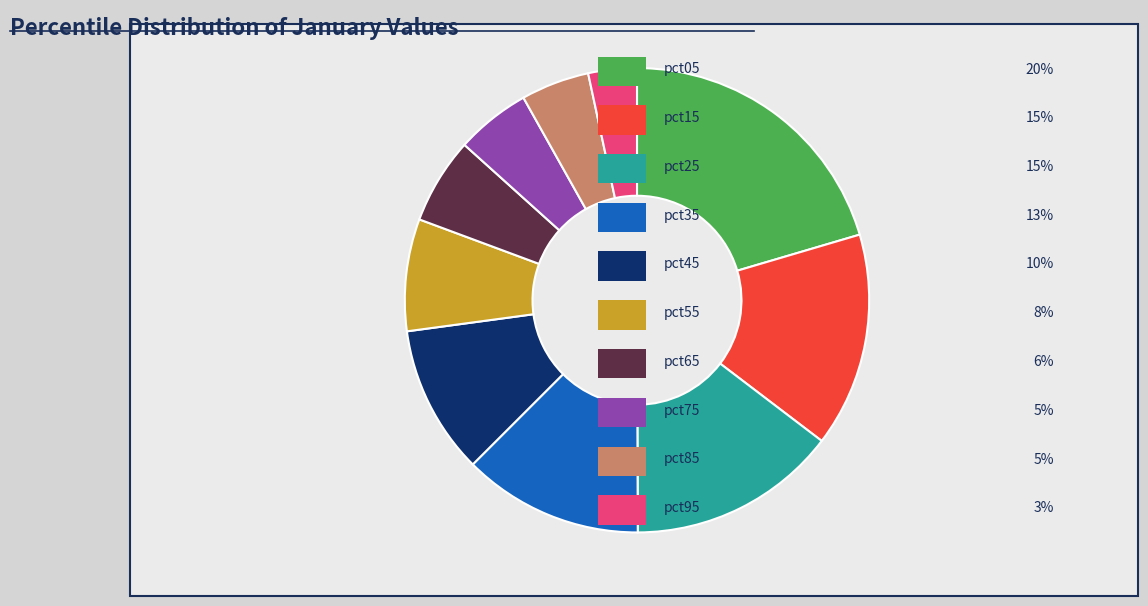

Is there any slice that represents more than half of the pie?

No